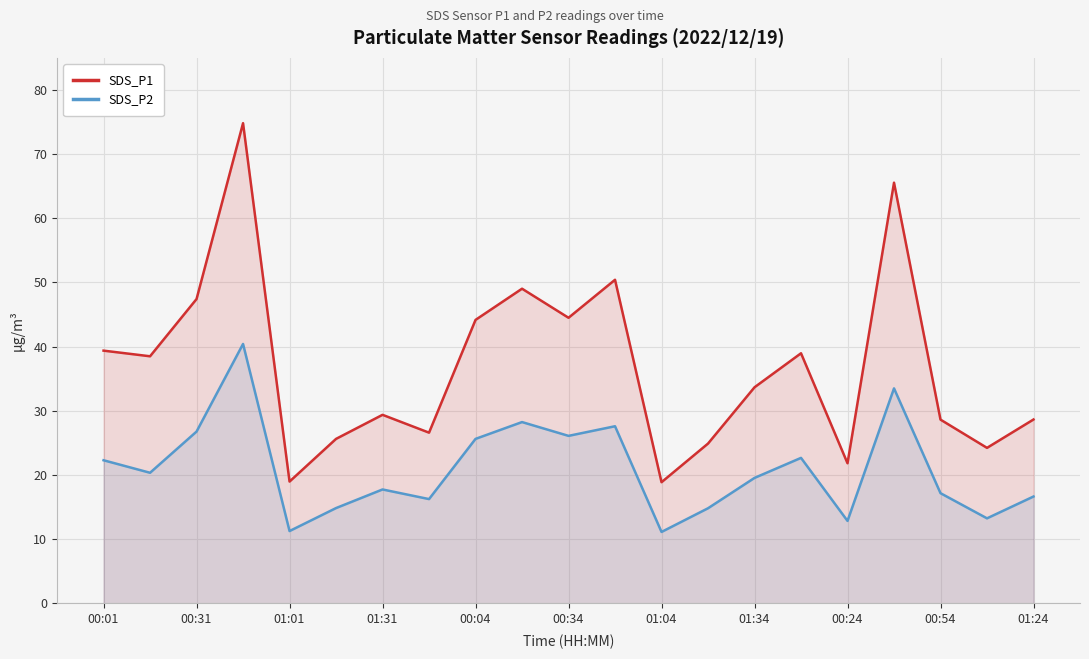

Reading left to right, list all the values displayed in this chart.

SDS_P1: 39.4	38.5	47.4	74.8	19.0	25.6	29.4	26.6	44.2	49.0	44.5	50.4	18.9	24.9	33.7	39.0	21.8	65.5	28.6	24.2	28.6
SDS_P2: 22.3	20.4	26.8	40.4	11.3	14.8	17.8	16.2	25.6	28.2	26.1	27.6	11.1	14.8	19.6	22.7	12.8	33.5	17.2	13.2	16.6